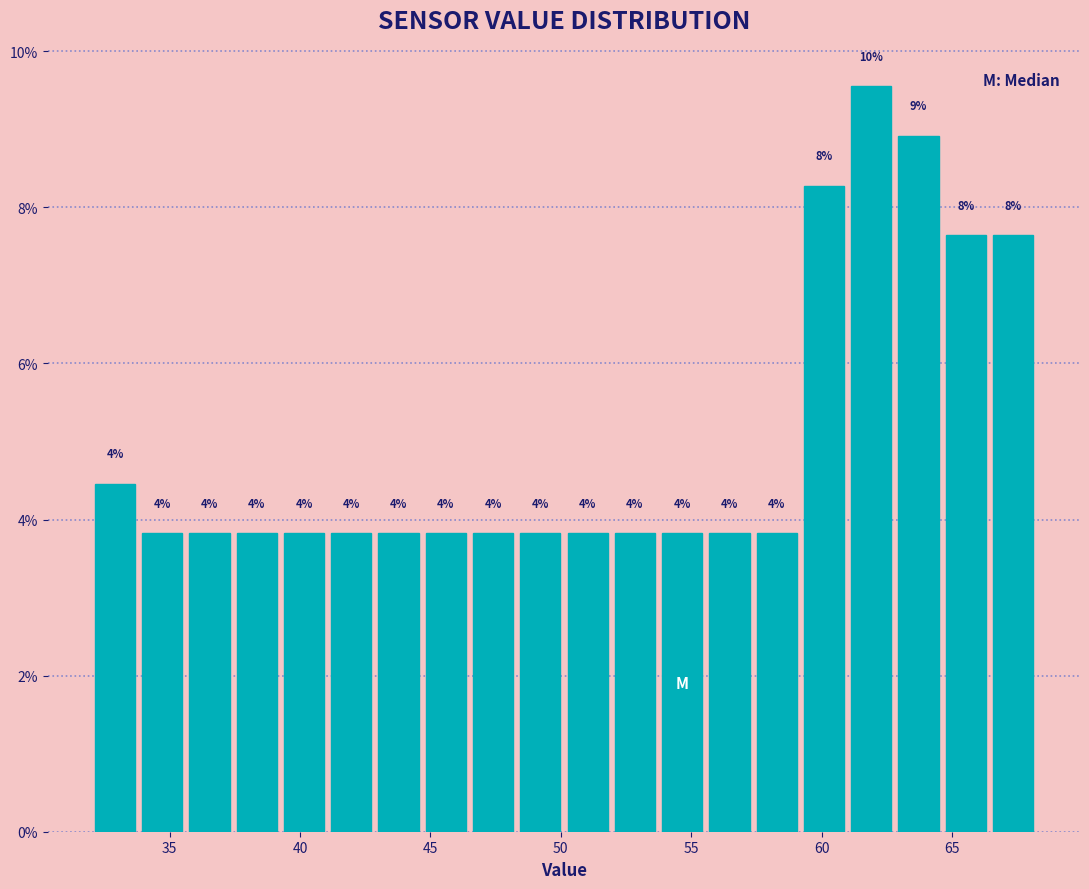

Read against the x-axis, roughly where is the centre of the tallest bar?

62.0